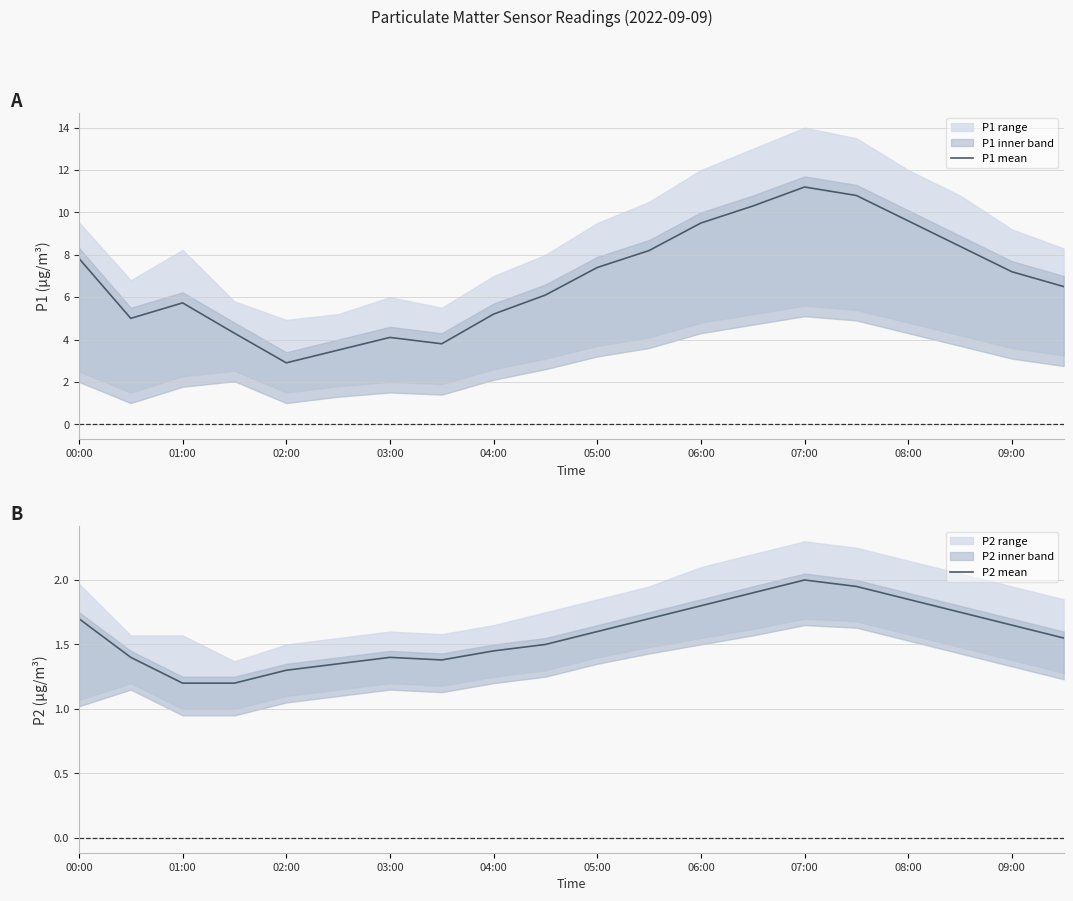

What is the minimum value for P1 mean?

2.9